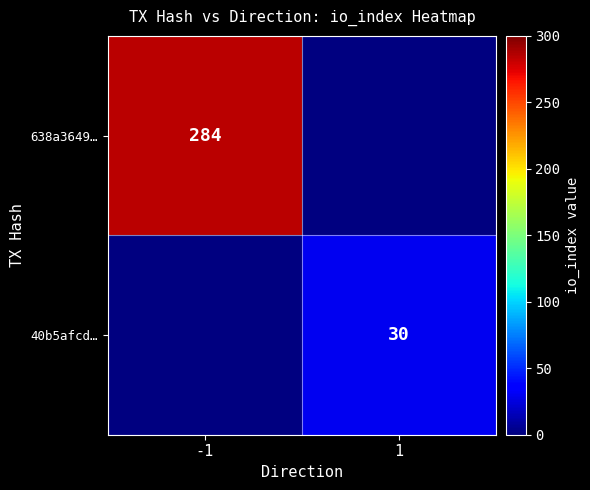

Which label corresponds to the smallest value in the chart?

1